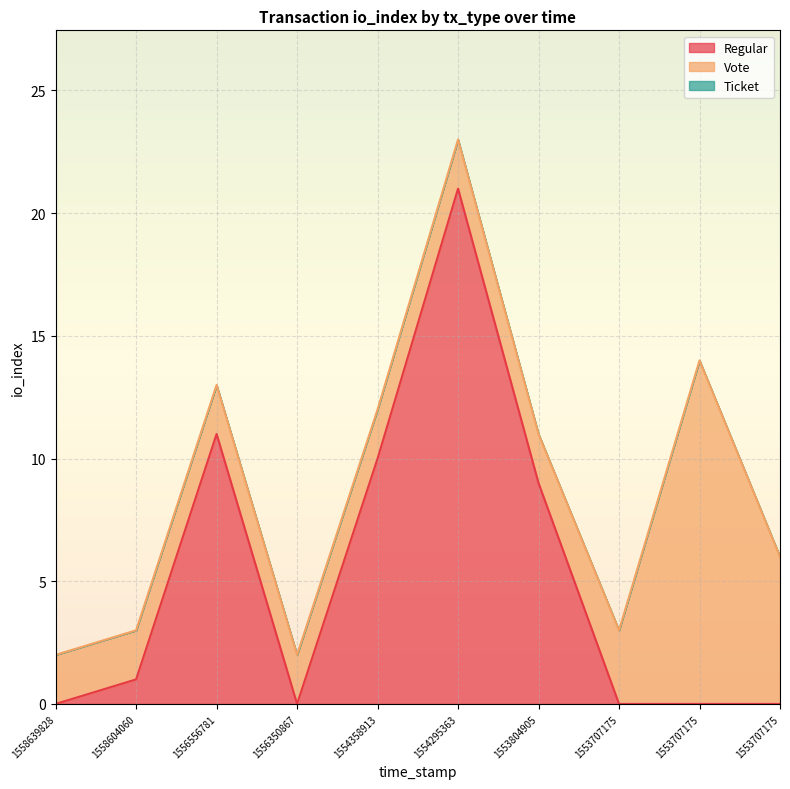

What are all the series names shown in the legend?

Regular, Vote, Ticket